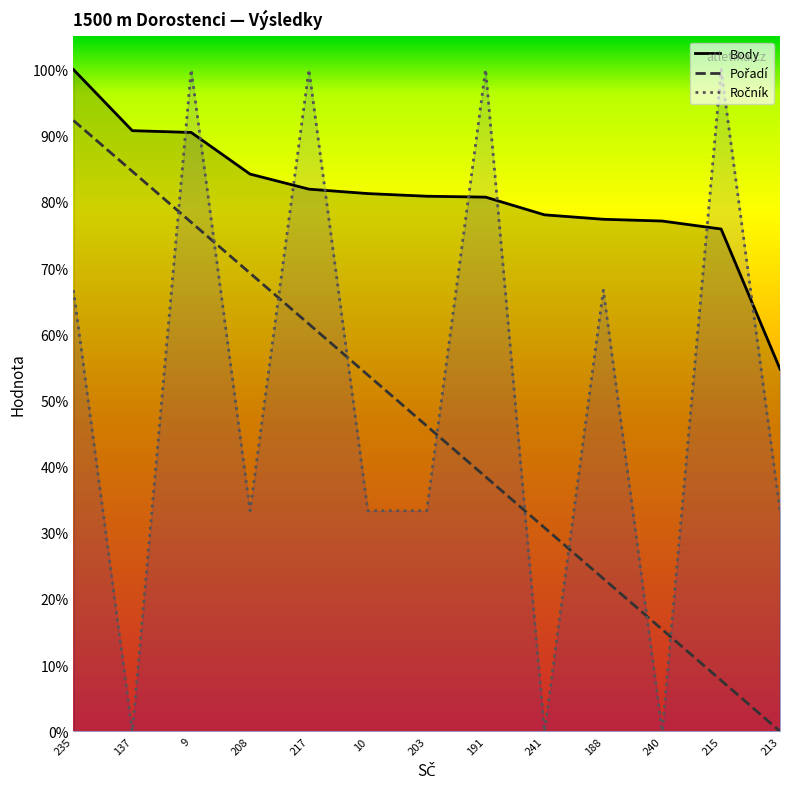

What is the sum of all Body values?

10.5